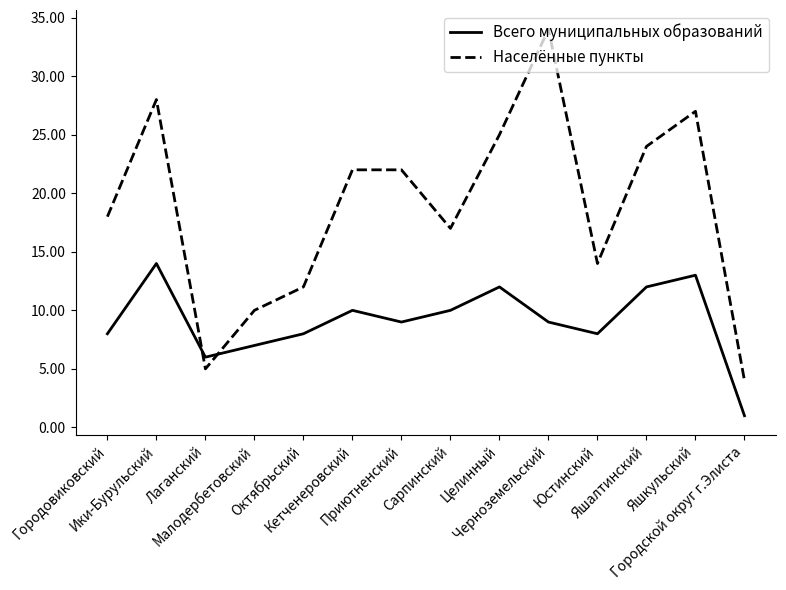

What is the difference between the maximum and minimum values in the Населённые пункты series?

30